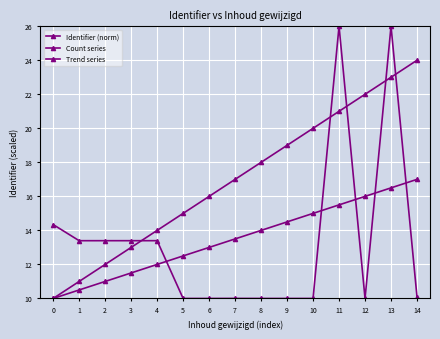

Is this an area chart (filled region under the line)?

No